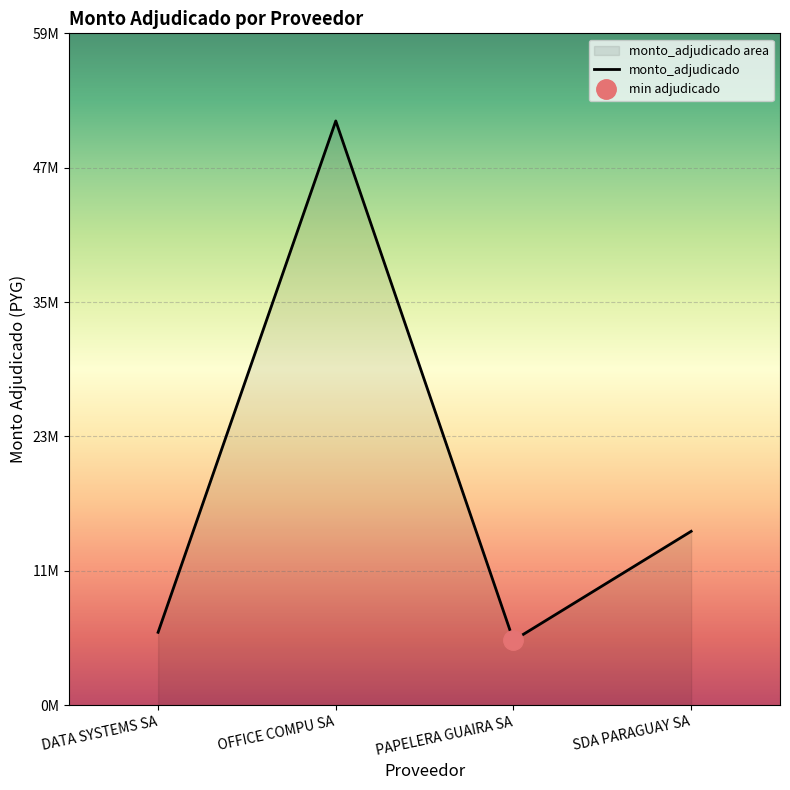

What is the sum of the values at PAPELERA GUAIRA SA and DATA SYSTEMS SA?

12275000